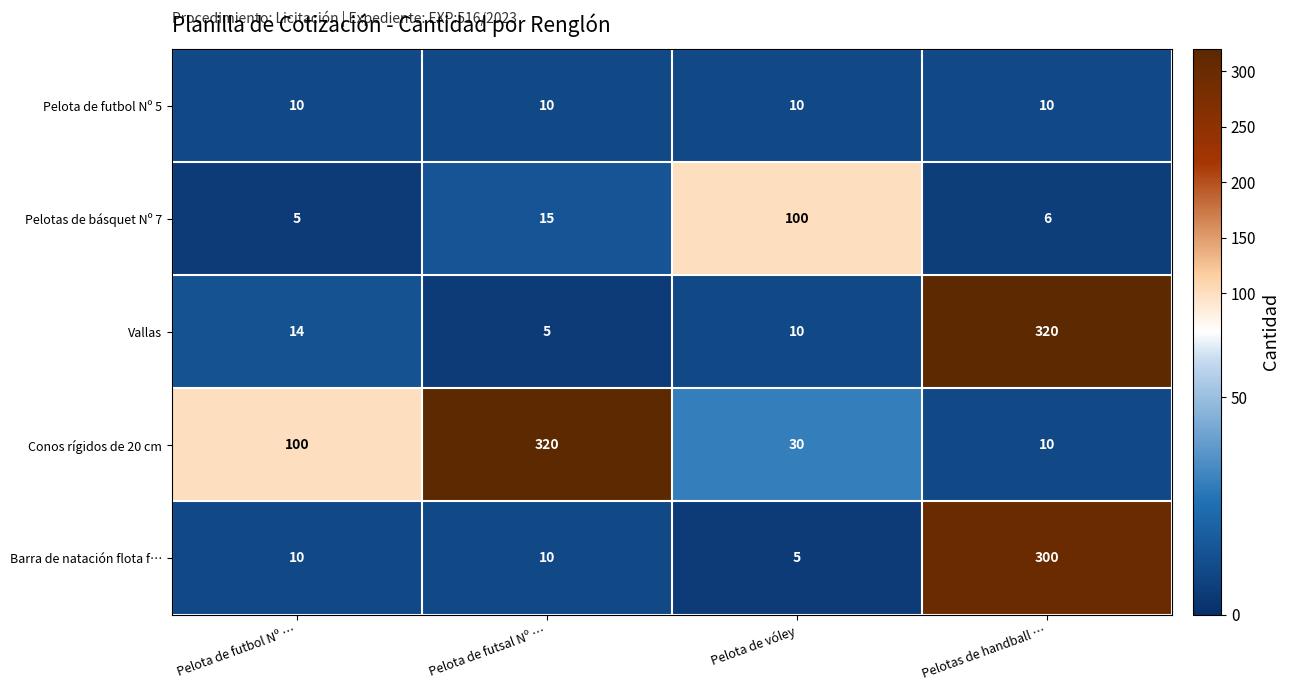

Reading left to right, list all the values displayed in this chart.

Pelota de futbol Nº 5: 10	10	10	10
Pelotas de básquet Nº 7: 5	15	100	6
Vallas: 14	5	10	320
Conos rígidos de 20 cm: 100	320	30	10
Barra de natación flota f…: 10	10	5	300